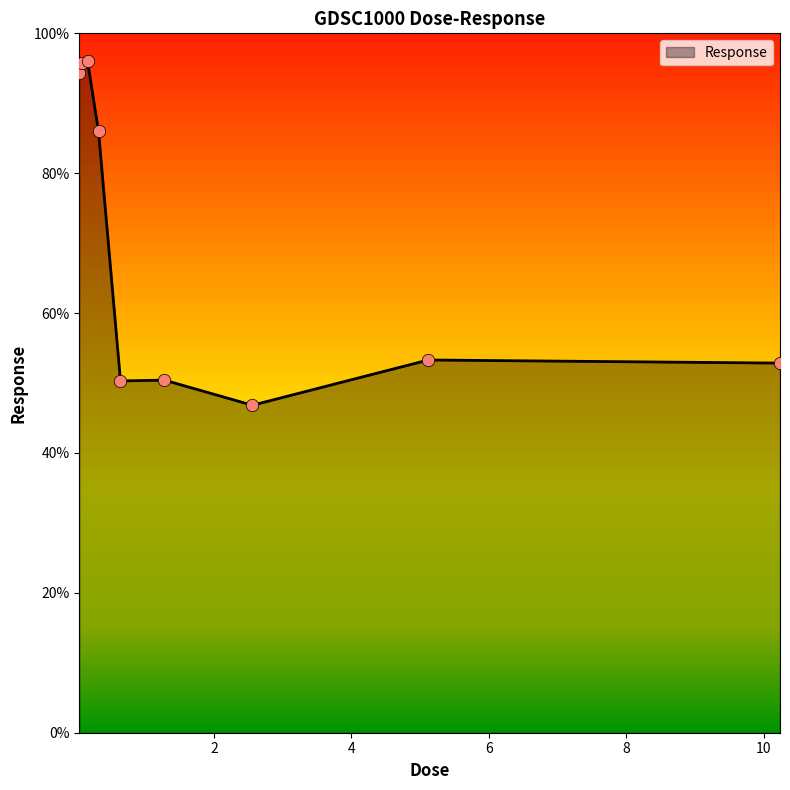

What is the difference between the maximum and minimum values?

49.2